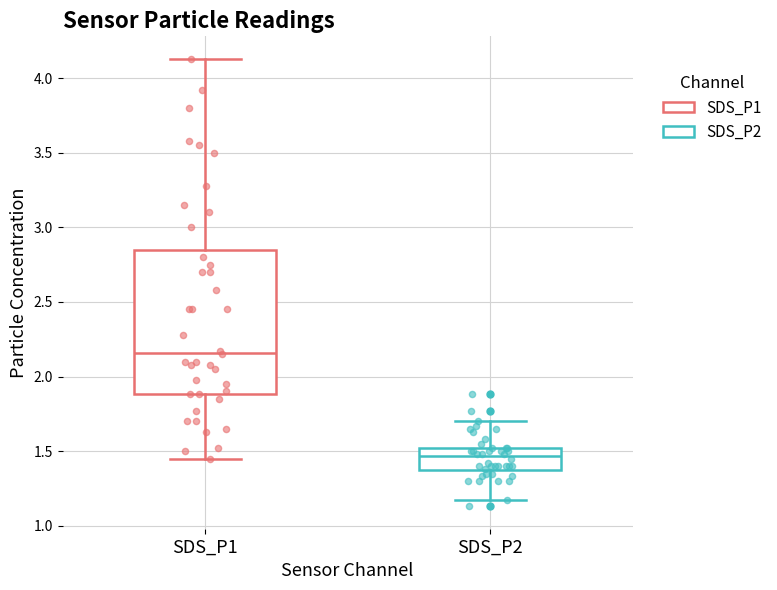

Which box's median line is the lowest?

SDS_P2